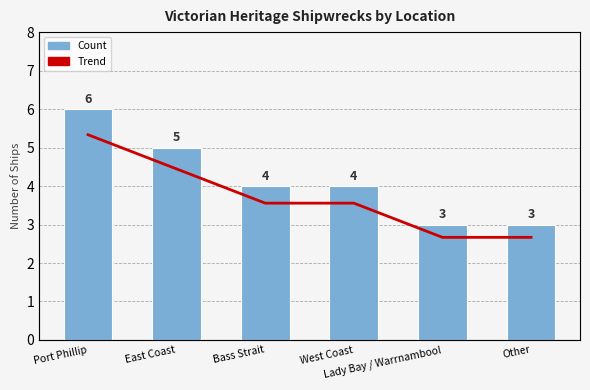

Reading left to right, what are all the values shown in this chart?

Count: 6	5	4	4	3	3
Trend: 6	5	4	4	3	3